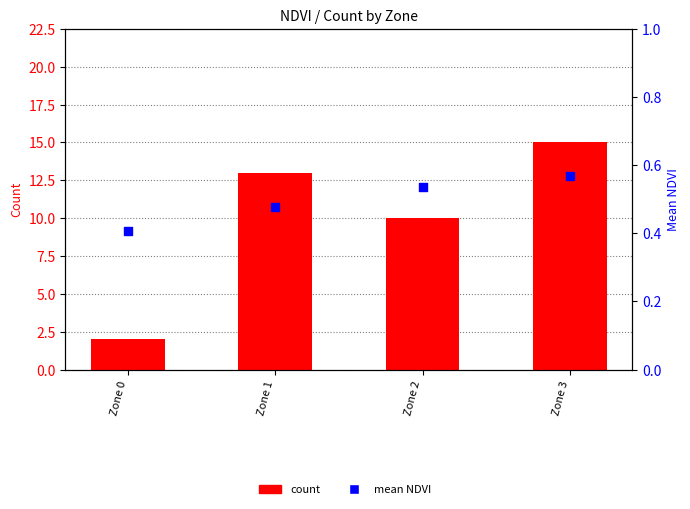

At which category is the sum across all series the highest?

Zone 3